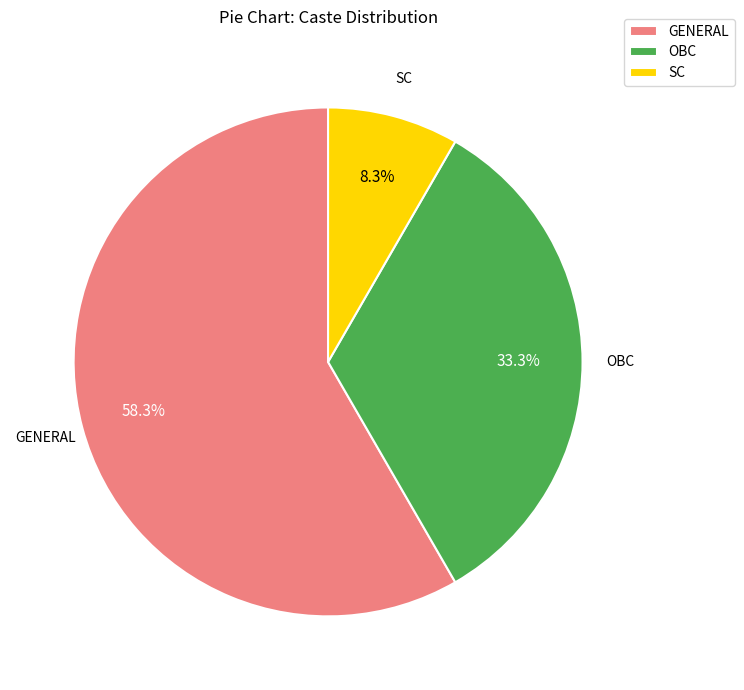

To the nearest percent, what is the difference between the largest and smallest slice percentages?

50%